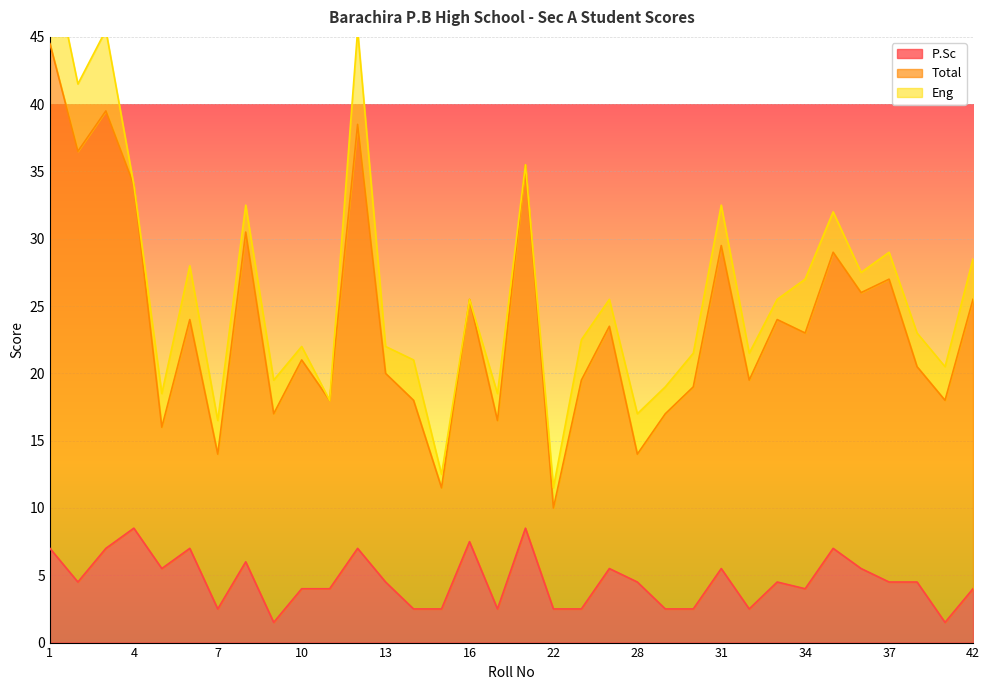

What is the lowest value of the P.Sc series?

1.5